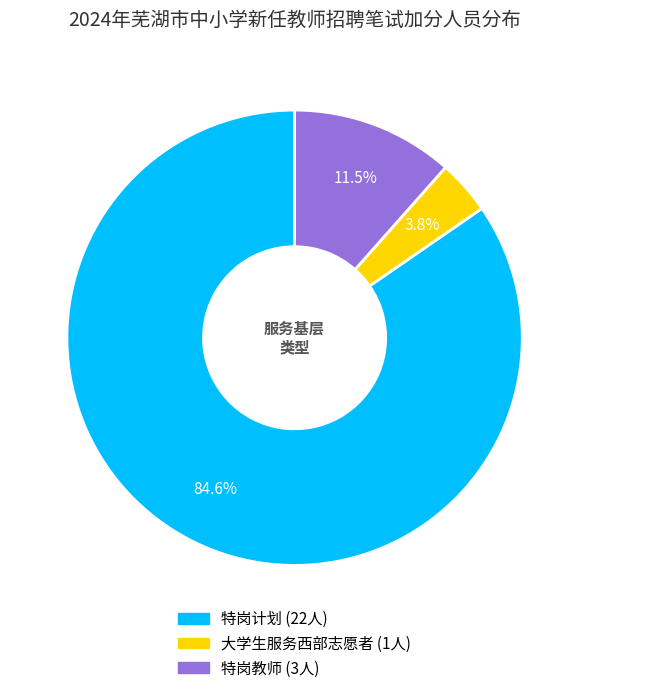

The 大学生服务西部志愿者 slice represents 4% of the pie. True or false?

True